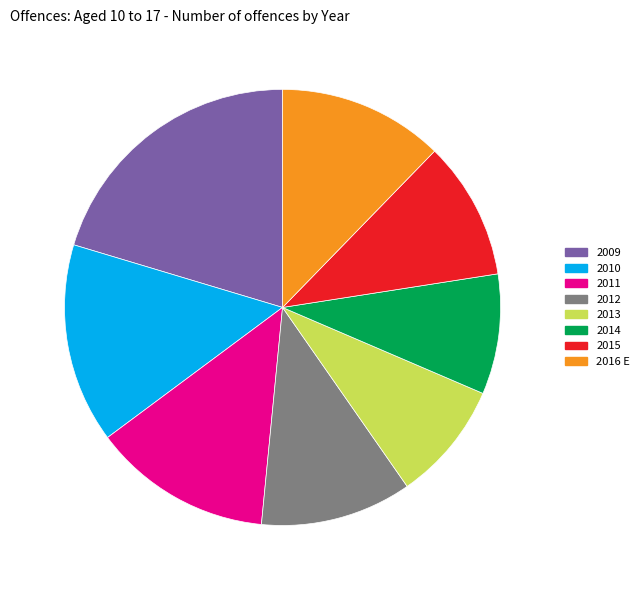

To the nearest percent, what portion does 2013 represent?

9%